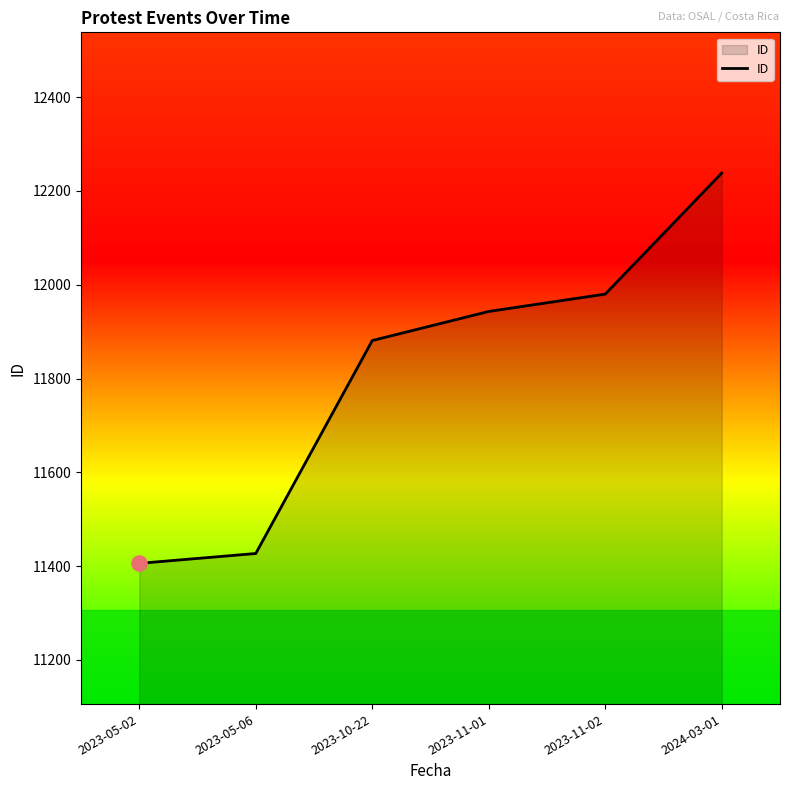

Which has a higher value, 2023-05-06 or 2023-05-02?

2023-05-06